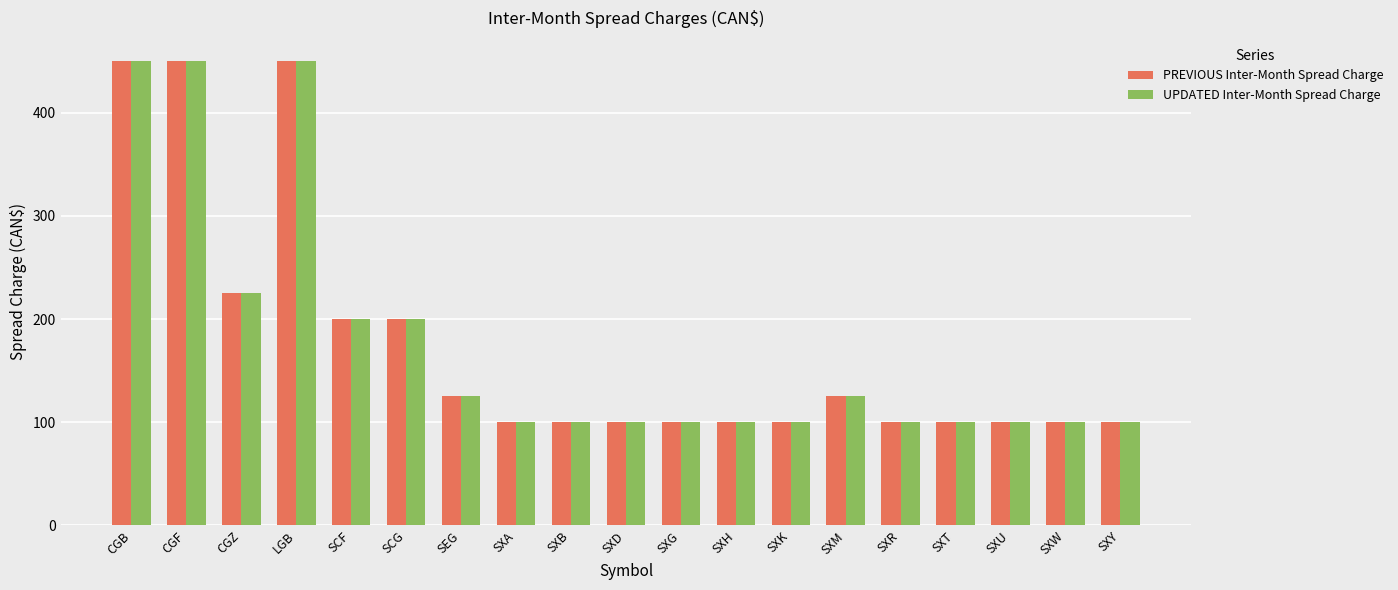

The PREVIOUS Inter-Month Spread Charge series shows 100 at SXR. True or false?

True